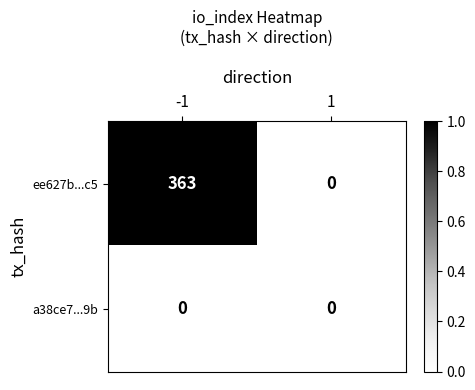

Between -1 and 1, which series saw the biggest shift?

ee627b...c5